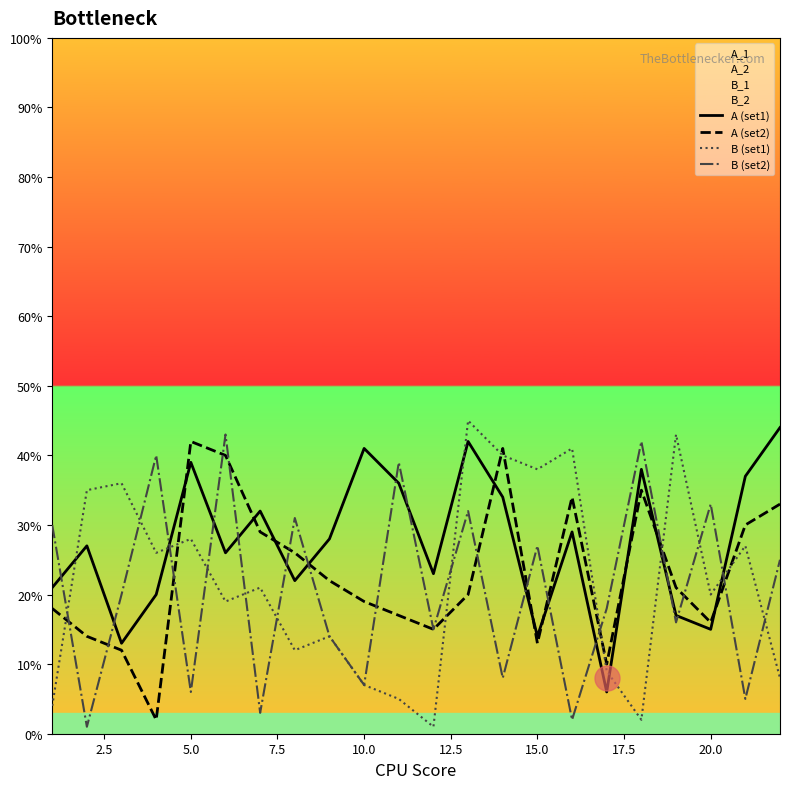

What is the average value of the B (set2) series?

21